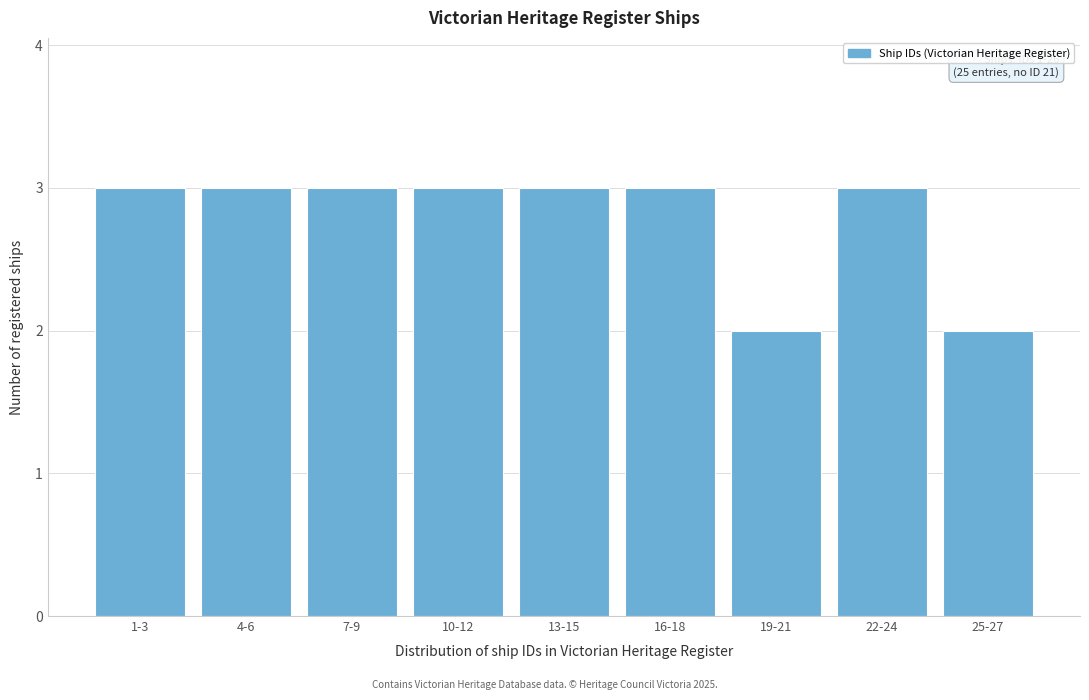

Reading right to left, extract all data points from this chart.

25-27=2	22-24=3	19-21=2	16-18=3	13-15=3	10-12=3	7-9=3	4-6=3	1-3=3